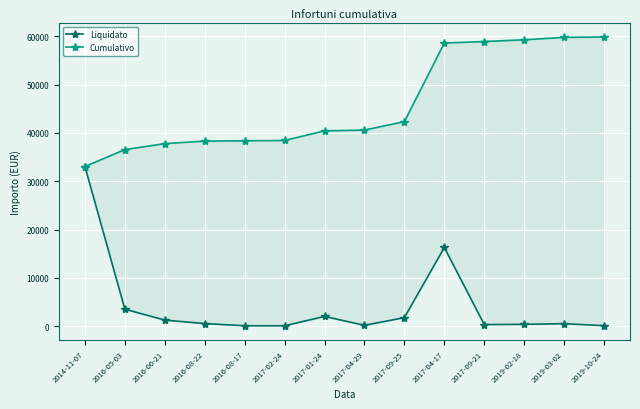

What is the difference between the maximum and minimum values in the Cumulativo series?

26829.8